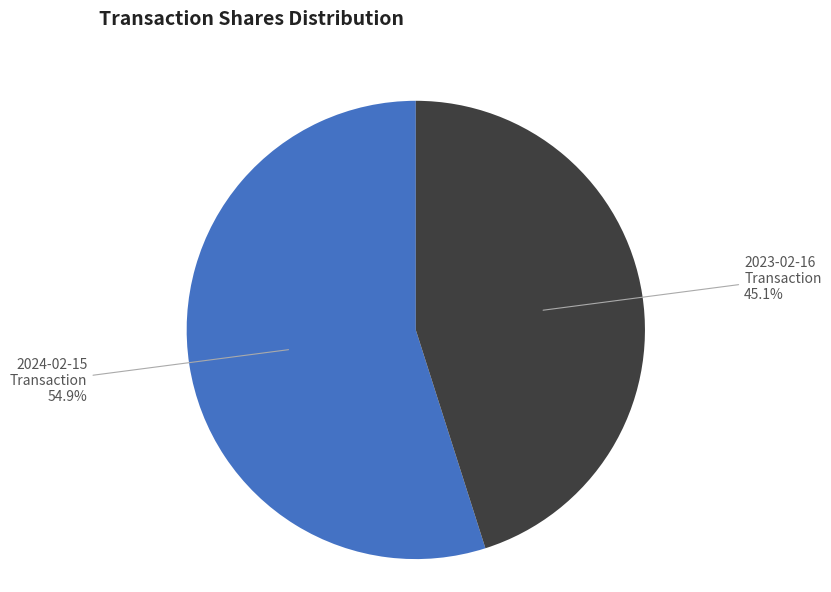

Does any single category account for the majority?

Yes